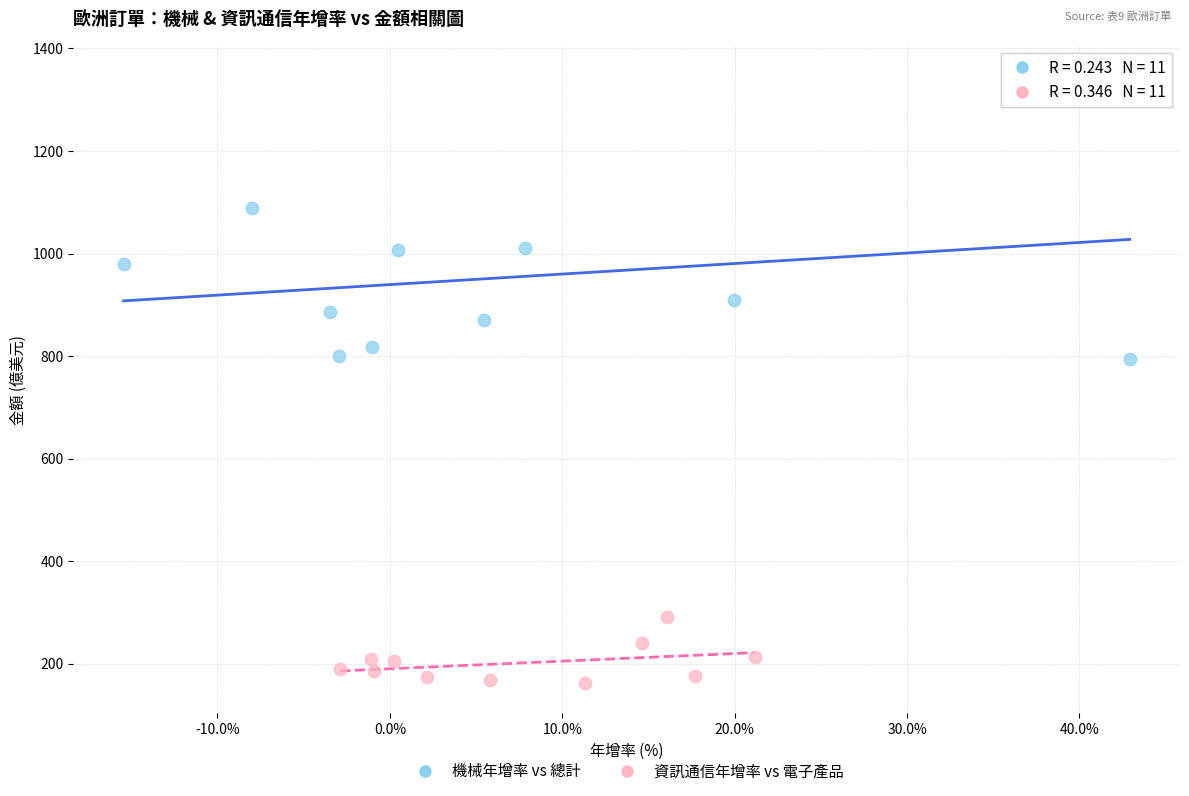

Which series has the largest Y range (max minus min)?

機械年增率 vs 總計